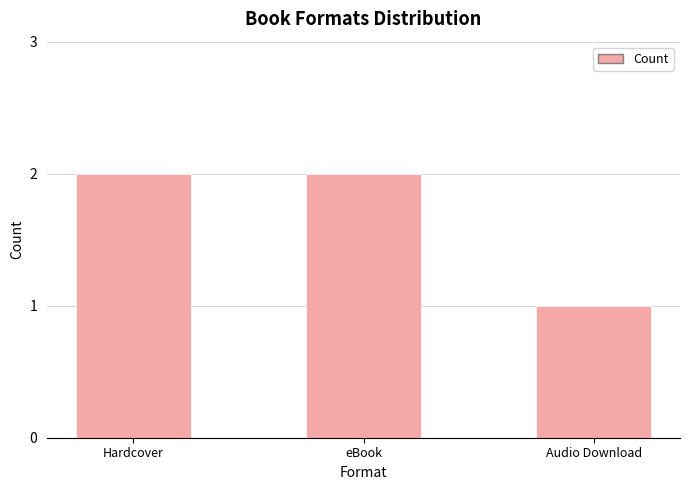

Count the values in the range 1 to 2.

3